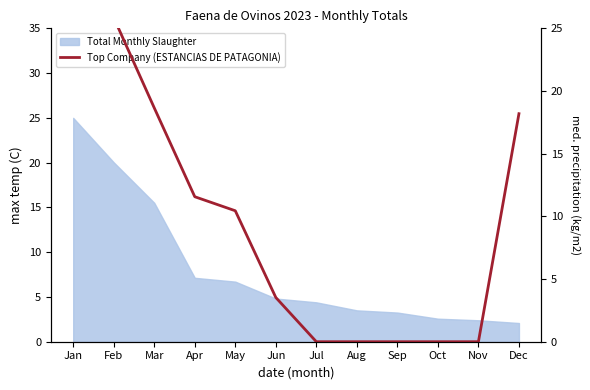

Reading left to right, transcribe all the data shown in this chart.

35.0	25.9	18.7	11.6	10.4	3.5	0.0	0.0	0.0	0.0	0.0	18.2